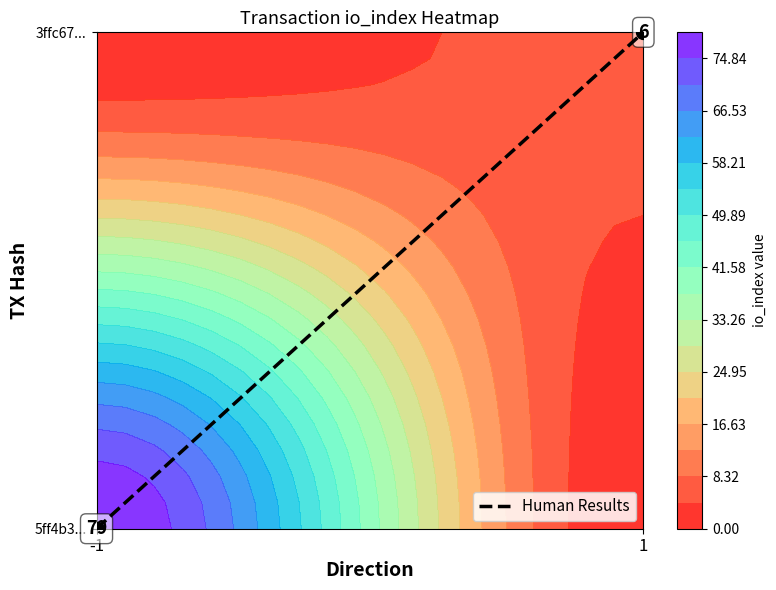

Between -1 and 1, which is larger?

1